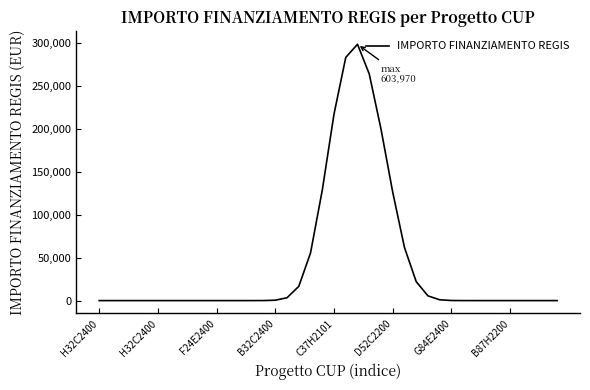

Count the number of values greater than 0.

18